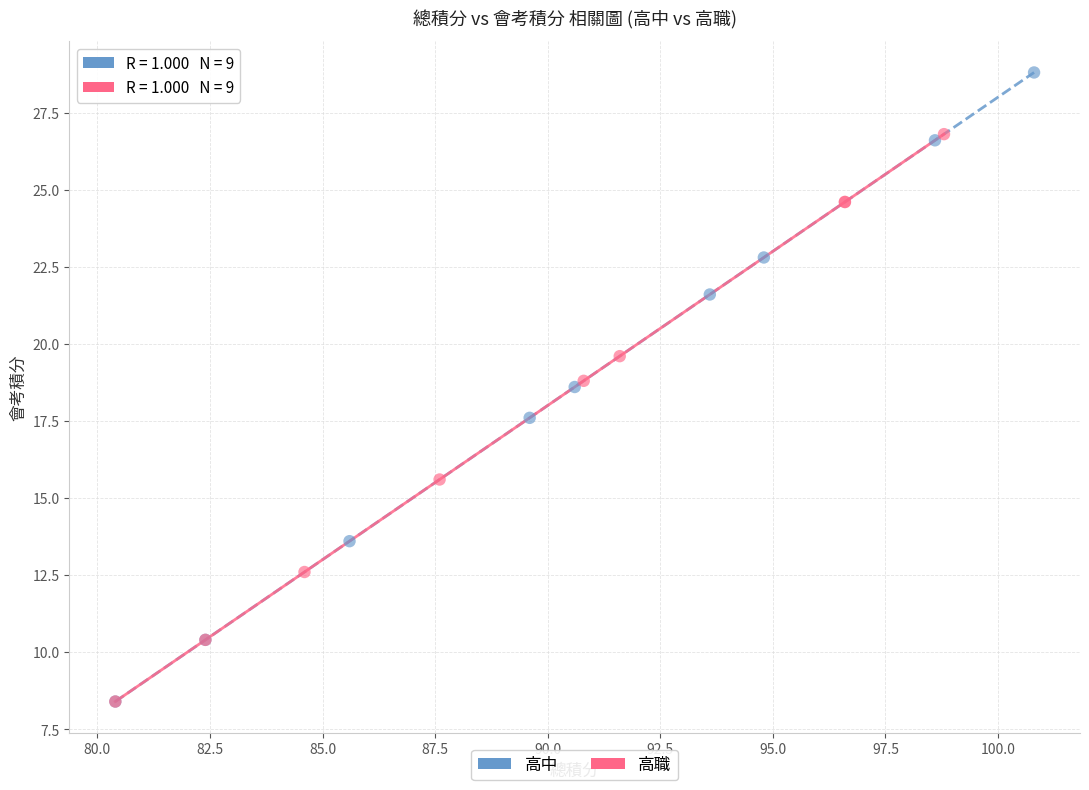

What are all the series names shown in the legend?

高中, 高職